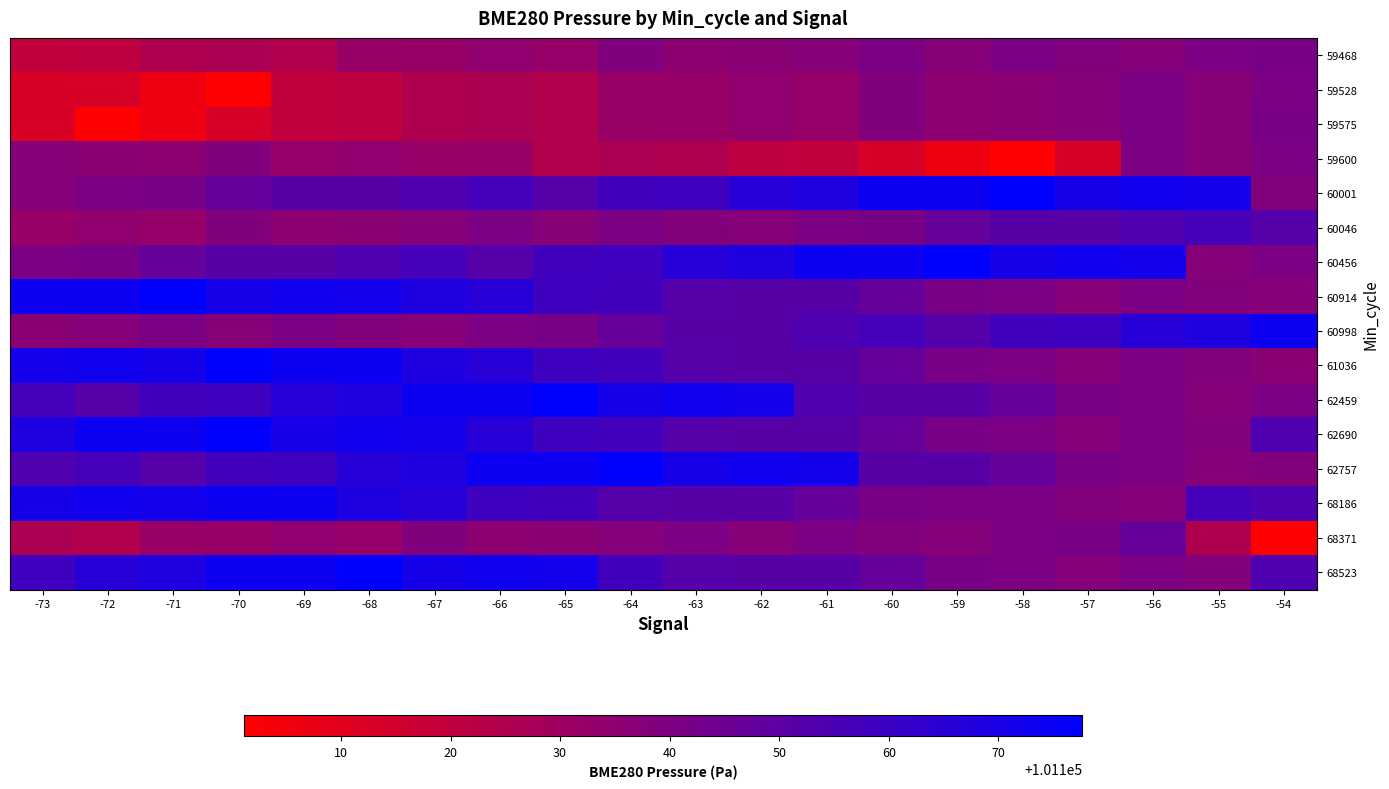

List the series in order of their peak value, lowest first.

59528, 59600, 59468, 59575, 68371, 60046, 60998, 68186, 60001, 60456, 60914, 61036, 62459, 62690, 62757, 68523